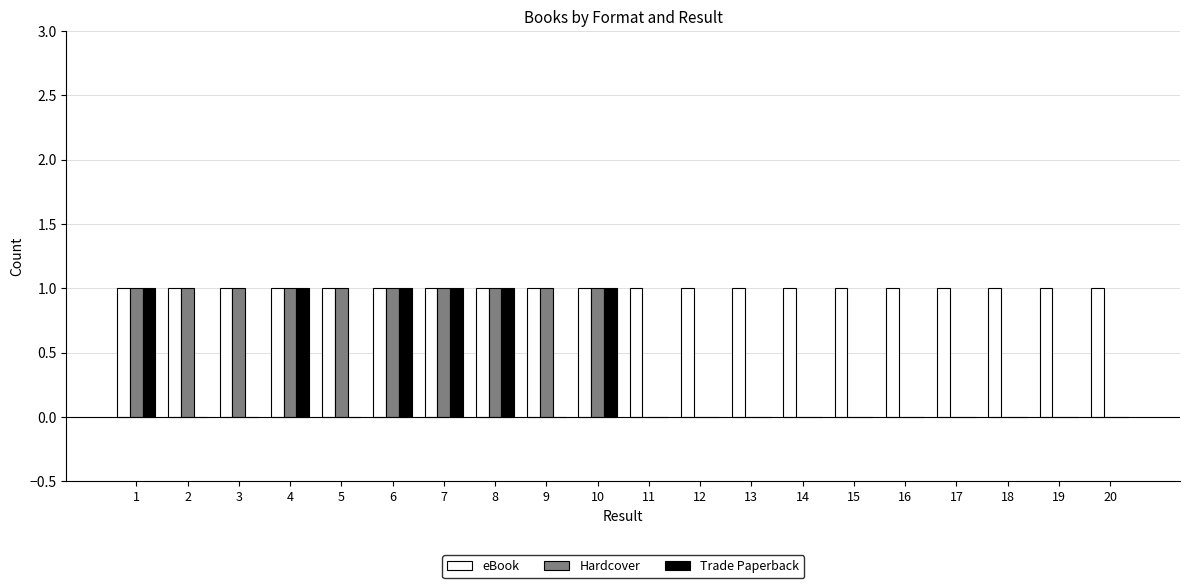

Is it true that eBook equals 1 at 11?

True